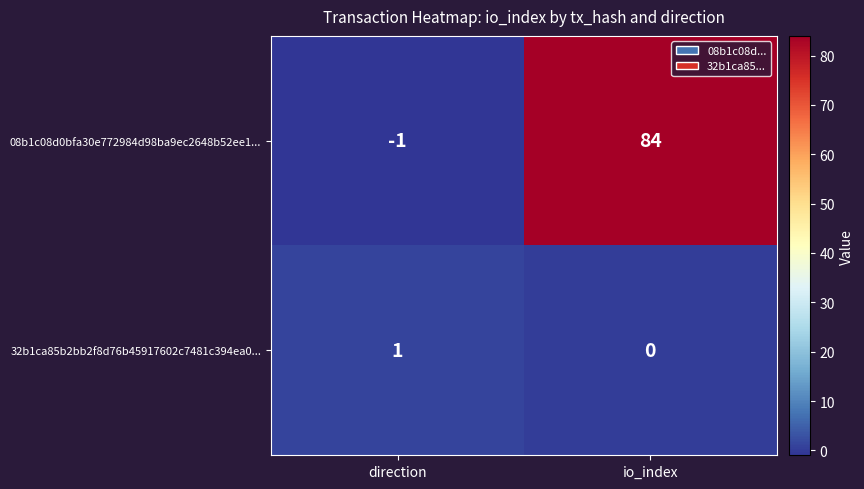

What is the minimum value shown in the chart?

-1